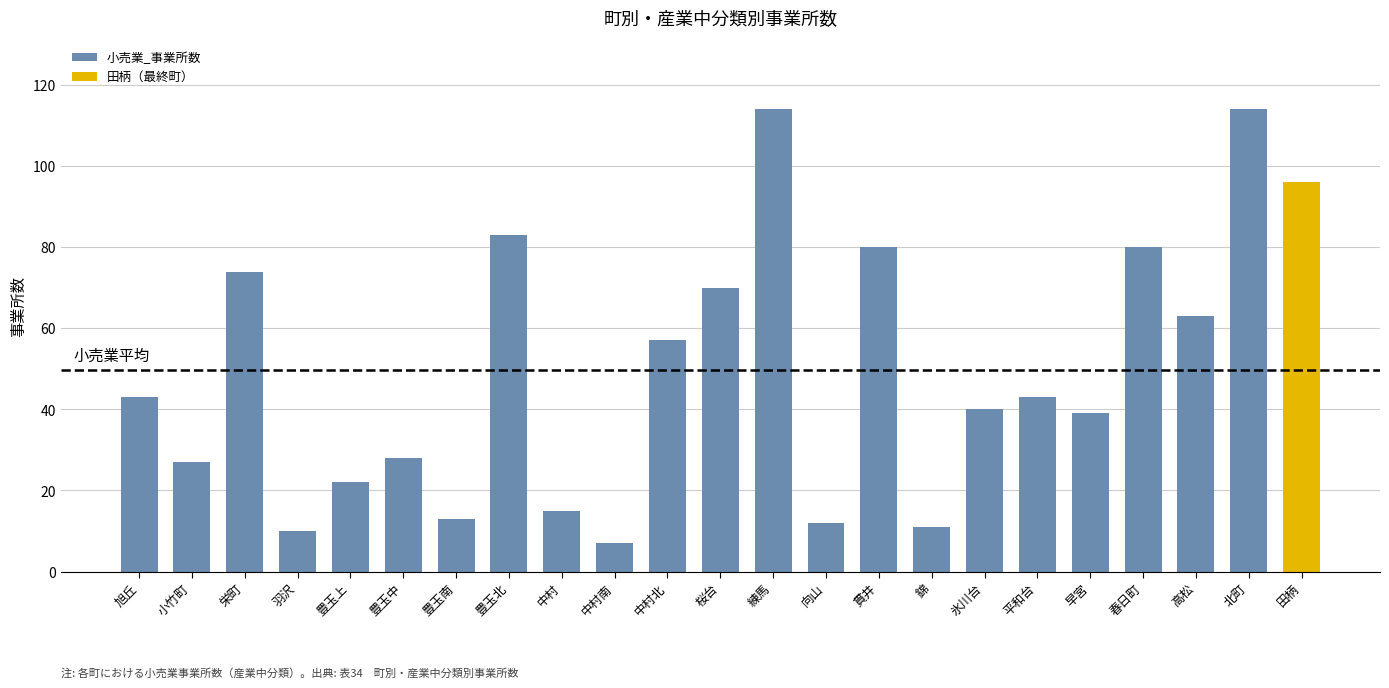

The chart shows a value of 43 at 平和台. True or false?

True